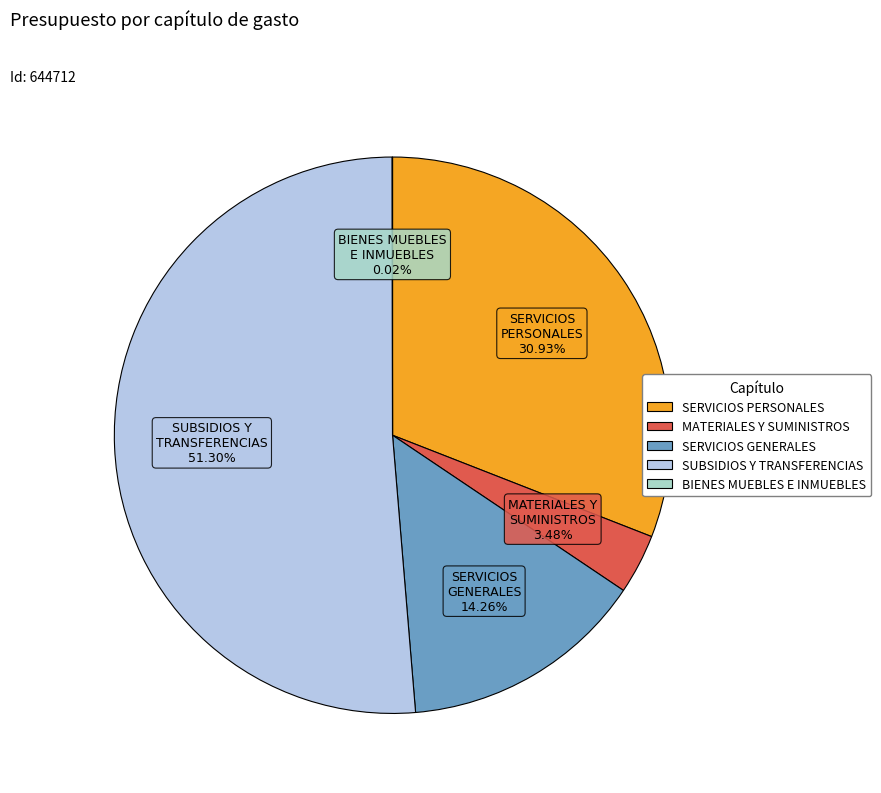

Combined, do MATERIALES Y SUMINISTROS and SERVICIOS PERSONALES account for over 50%?

No